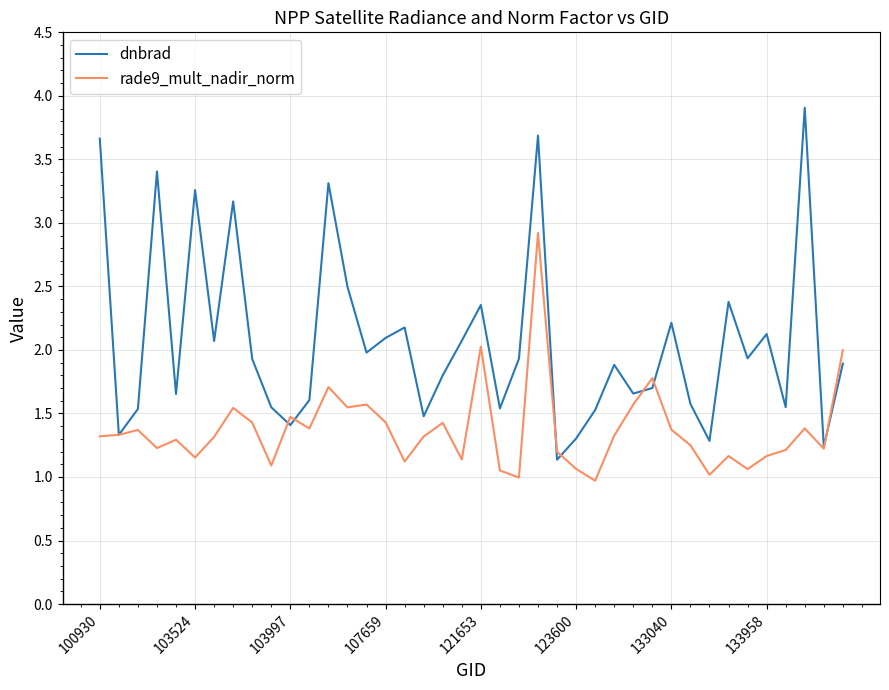

In dnbrad, how many points are higher than both neighbors (excluding endpoints)?

12